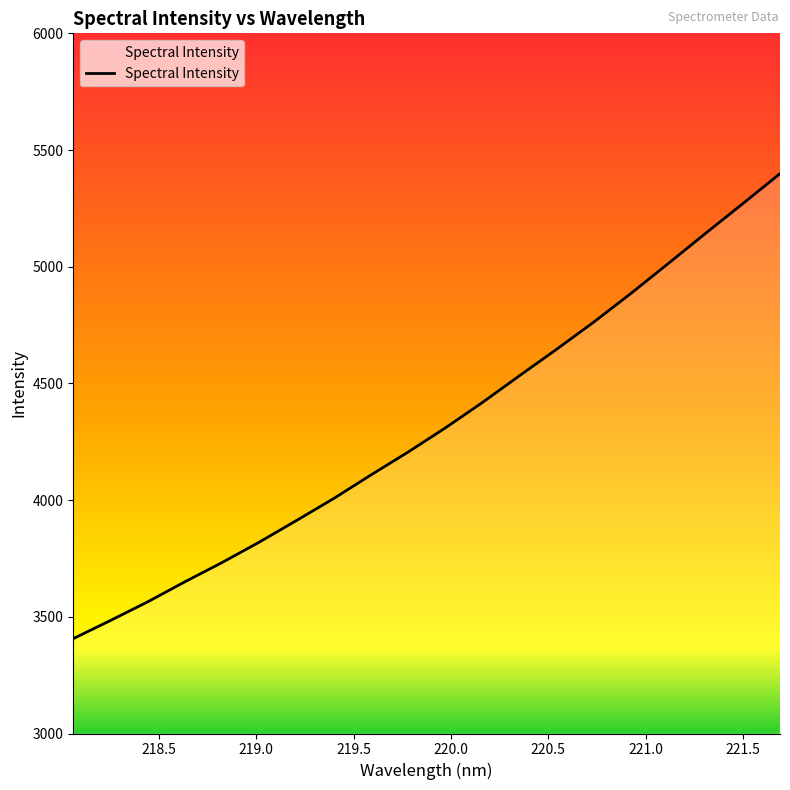

What is the greatest value displayed?

5398.7